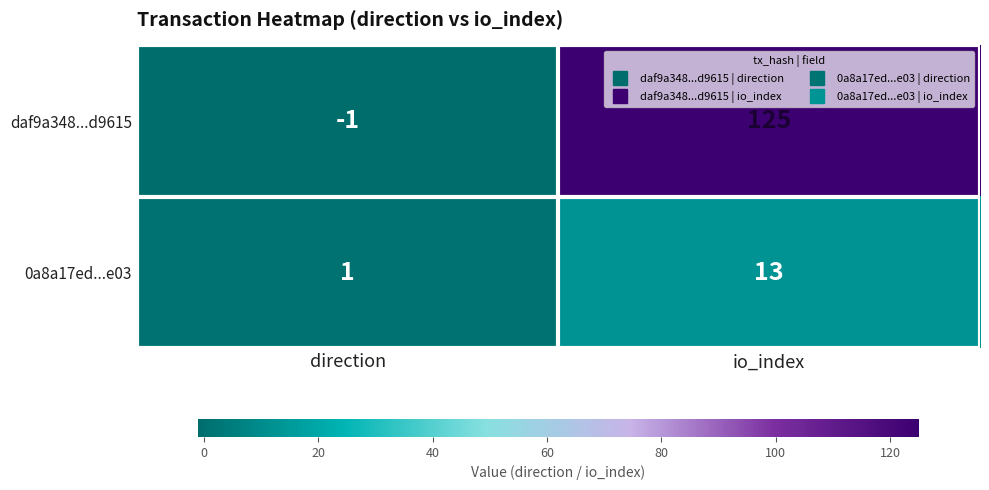

Reading right to left, transcribe all the data shown in this chart.

daf9a348...d9615: 125	-1
0a8a17ed...e03: 13	1